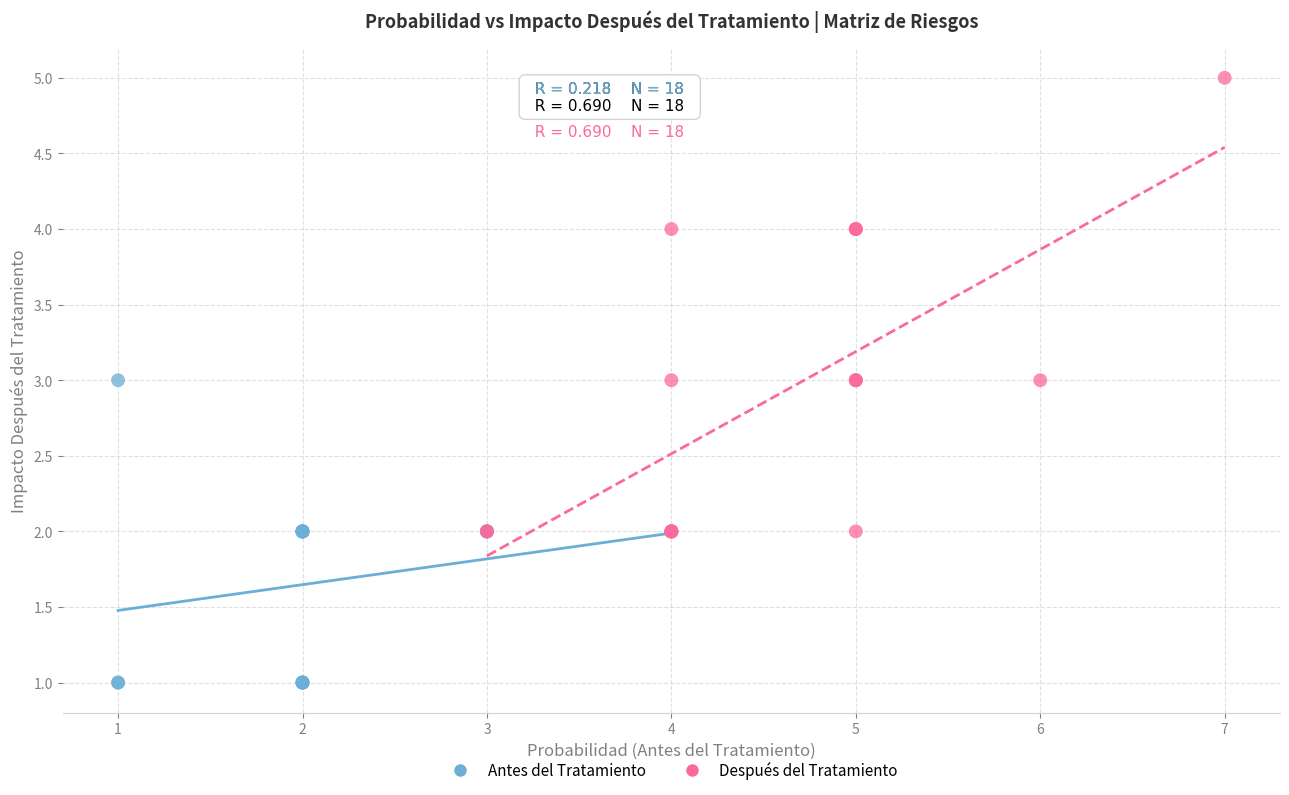

Which series contains the highest Y value?

Después del Tratamiento